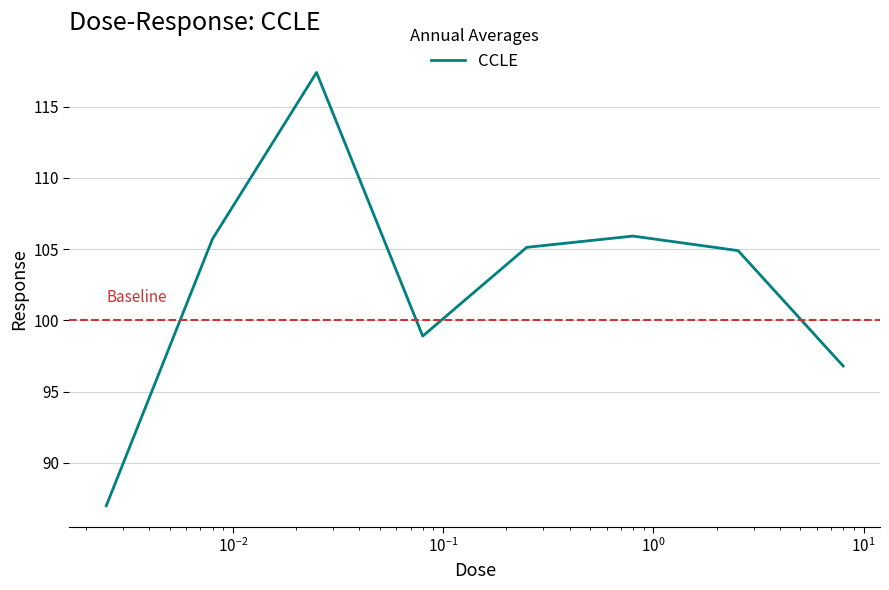

What is the minimum value shown in the chart?

87.0